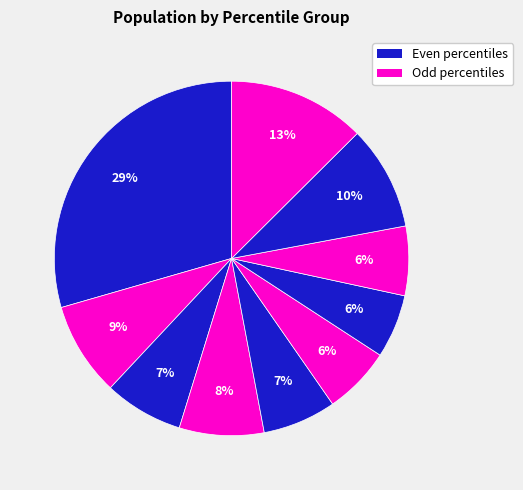

How many slices are in this pie chart?

10